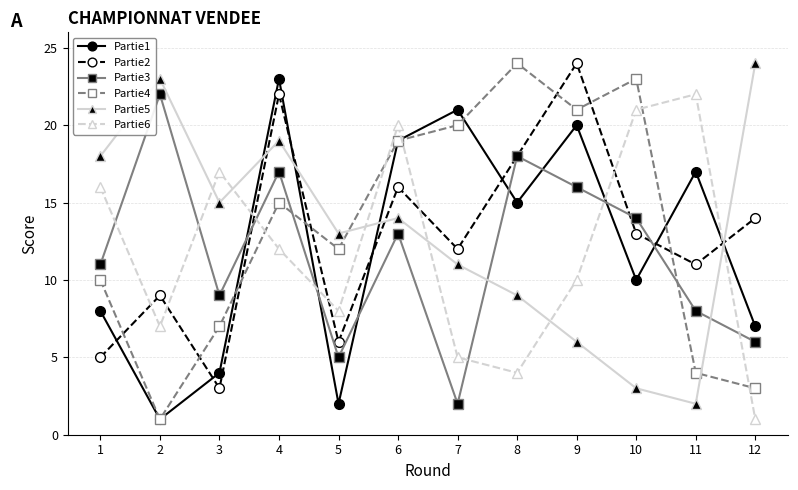

What is the difference between the second highest and second lowest values in the Partie6 series?

17